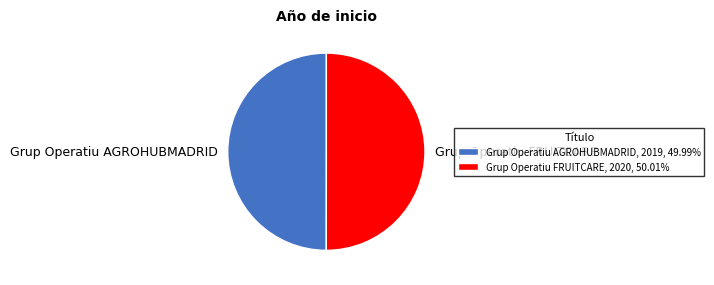

Approximately how many times larger is the value at Grup Operatiu AGROHUBMADRID compared to Grup Operatiu FRUITCARE?

1.0